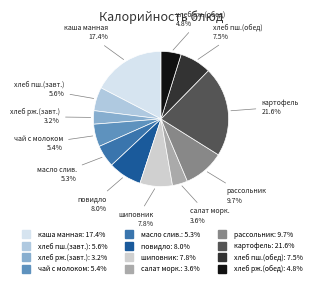

Rank the categories by value from lowest to highest.

хлеб ржаной (завтрак), салат морковный, хлеб ржаной (обед), масло сливочное, чай с молоком, хлеб пшеничный (завтрак), хлеб пшеничный (обед), напиток из шиповника, повидло, рассольник ленинградский, каша манная молочная жидкая, Картофель тушеный с курицей